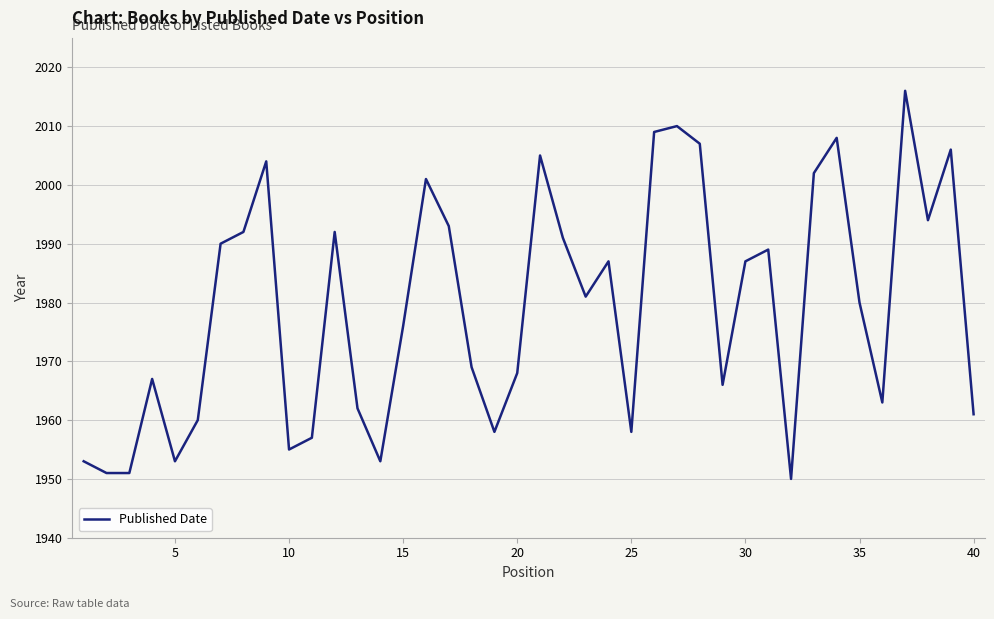

What is the difference between the maximum and minimum values?

66